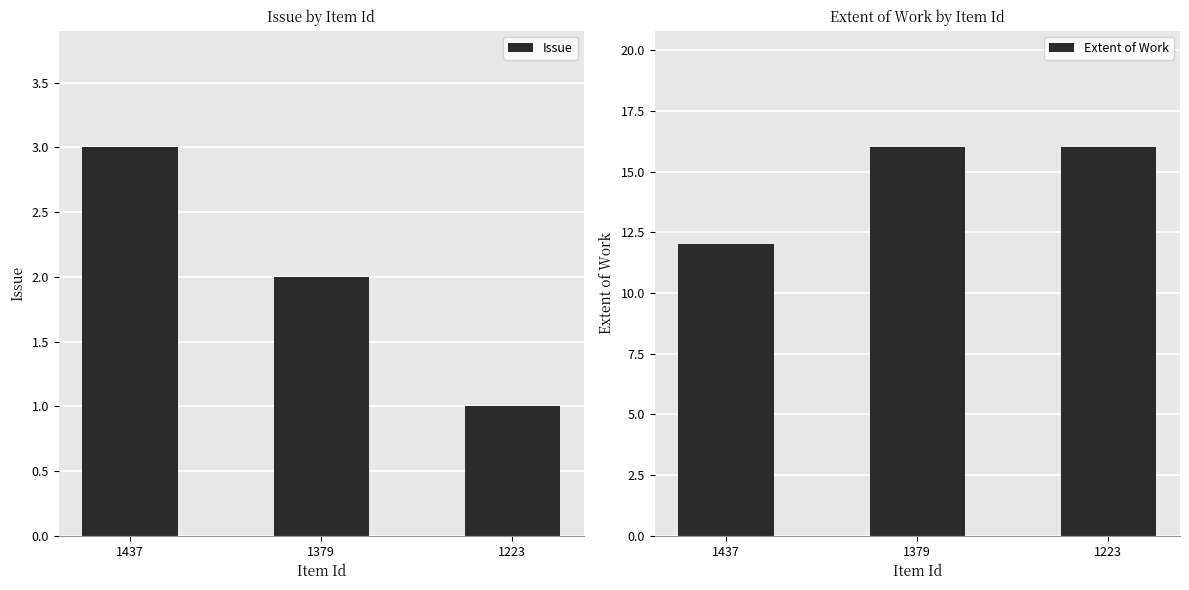

Where is Issue nearest to the value 2?

1379